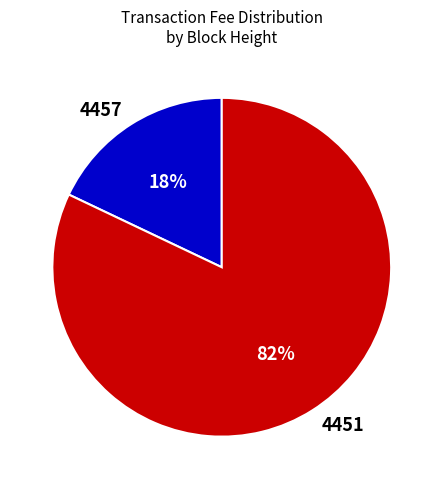

Do 4451 and 4457 together represent more than half of the pie?

Yes